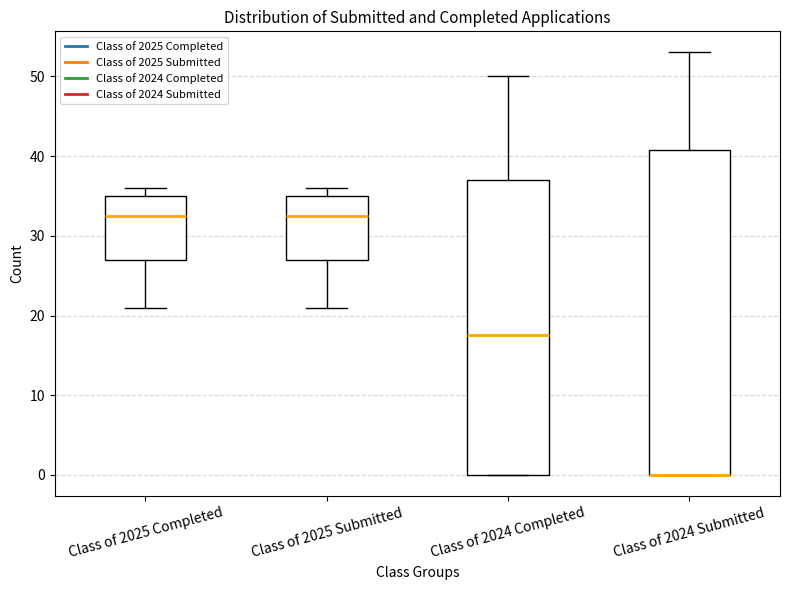

Reading left to right, read every box against the y-axis: the position of its median line, the range the box covers, and the ends of its whiskers. The values are not printed on the chart, so give them approximately, as read against the axis.

Class of 2025 Completed: median 33, box 27 to 35, whiskers 21 to 36
Class of 2025 Submitted: median 33, box 27 to 35, whiskers 21 to 36
Class of 2024 Completed: median 18, box 0 to 37, whiskers 0 to 50
Class of 2024 Submitted: median 0 (drawn on the box's lower edge), box 0 to 41, whiskers 0 to 53